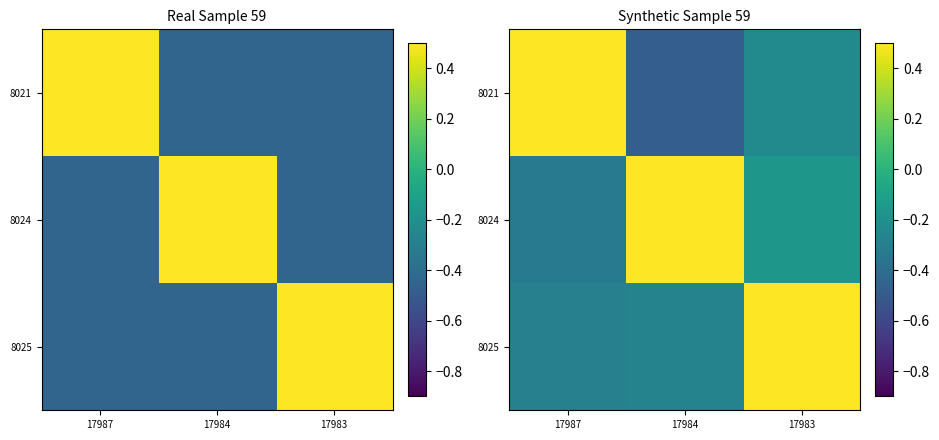

The 8024 series shows -0.2 at 17983. True or false?

True